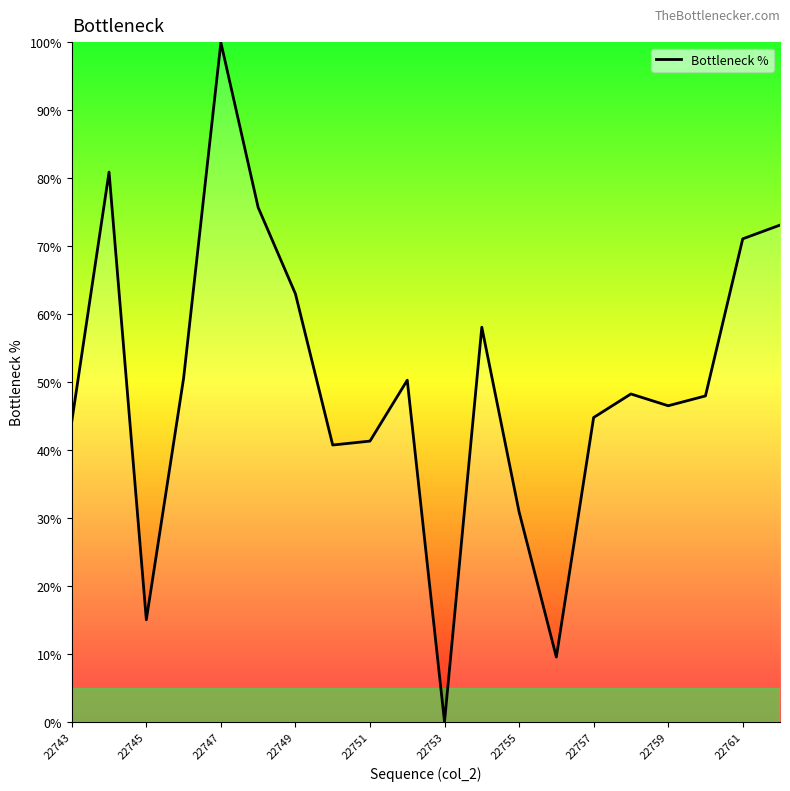

What is the difference between the maximum and minimum values?

100.0